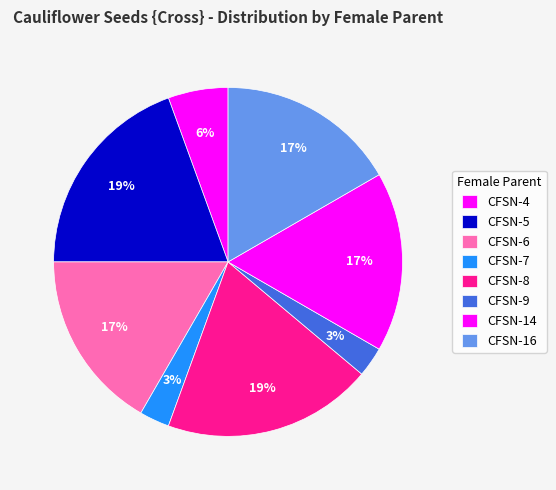

Is the sum of CFSN-9 and CFSN-8 greater than half?

No